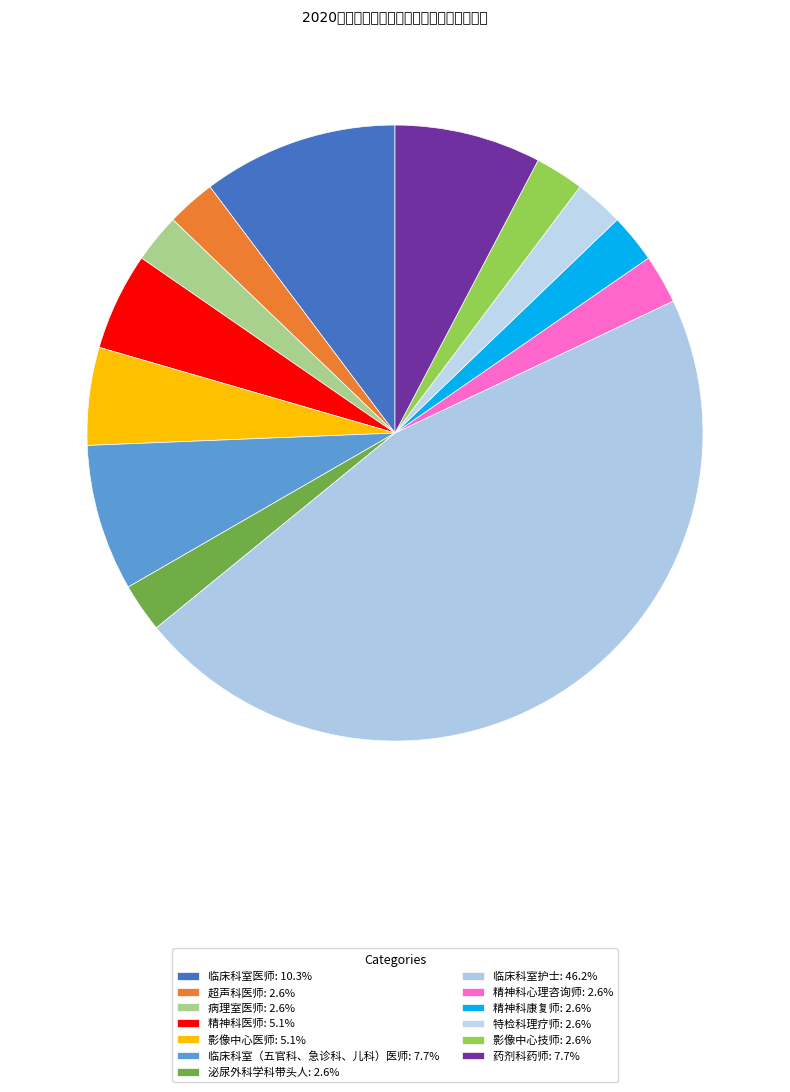

What percentage is NOT represented by 精神科心理咨询师?

97.4%